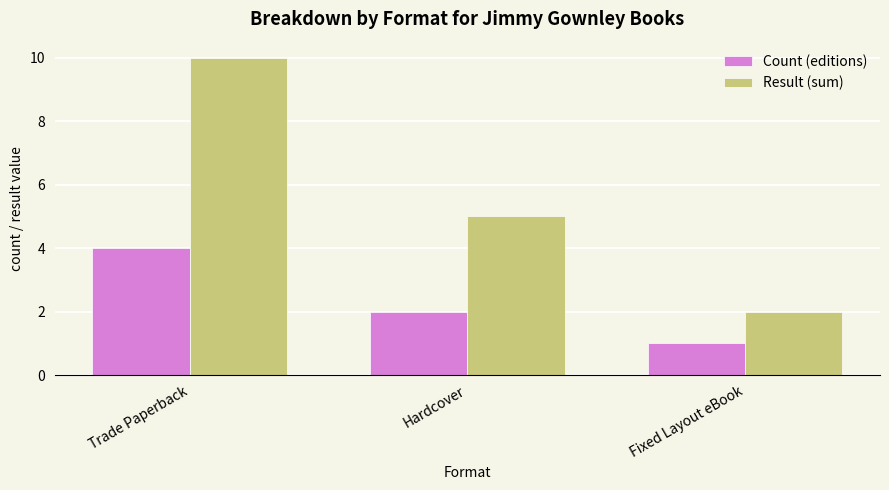

Read the Result (sum) value at Fixed Layout eBook.

2